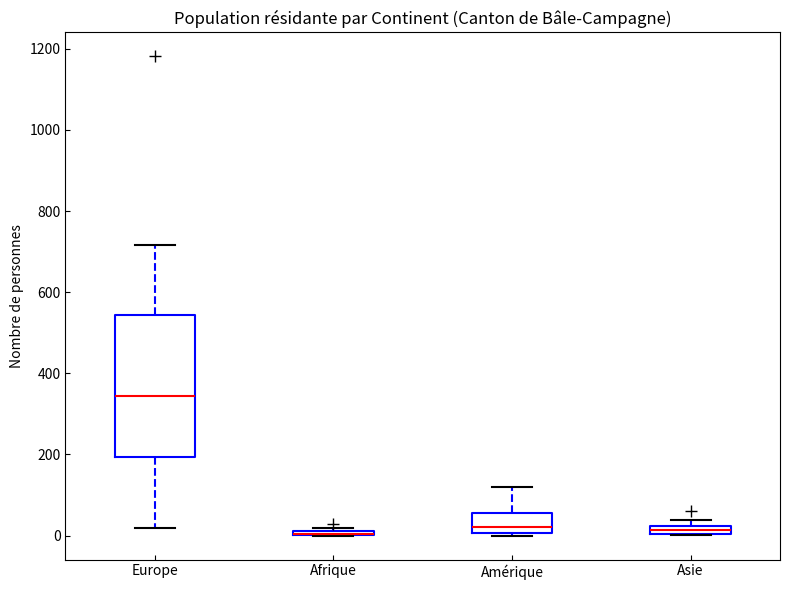

Comparing the boxes themselves (not the whiskers), which one is the tallest?

Europe